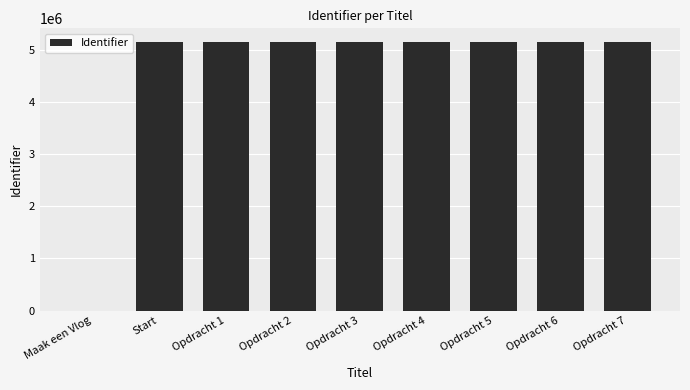

What is the sum of all values?

41152432